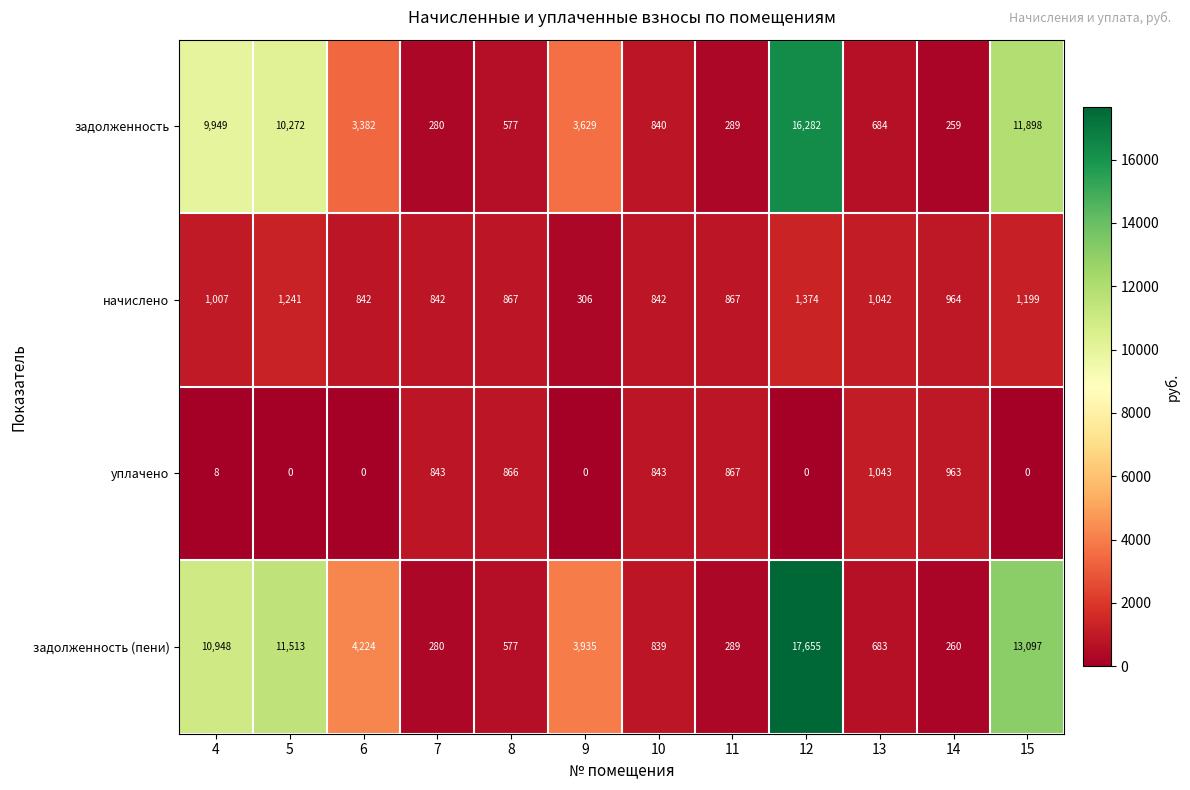

What is the maximum value for уплачено?

1043